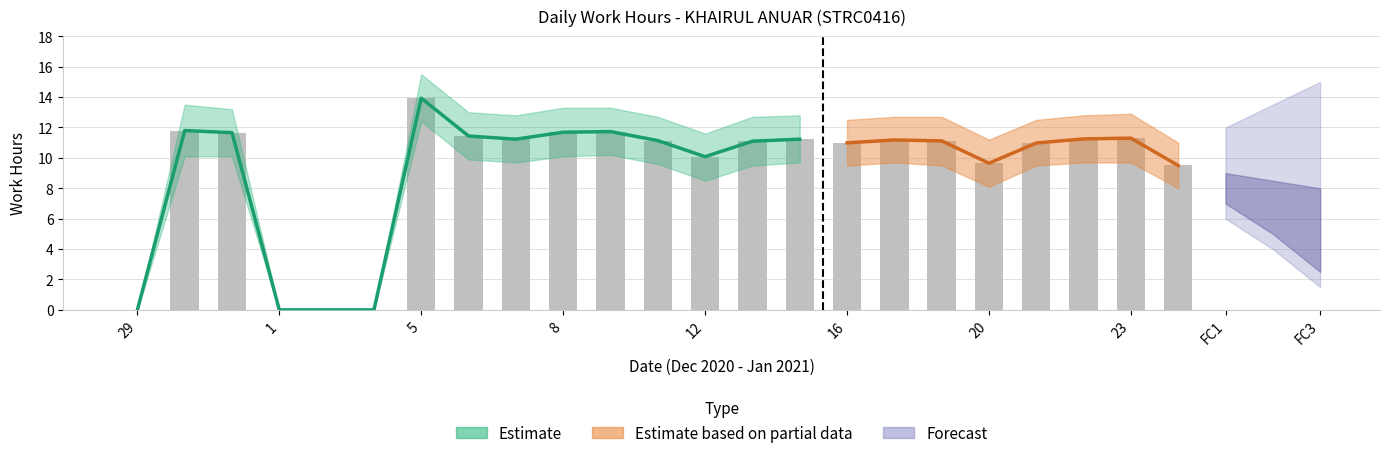

What is the value of the OT_hours bar at the 17th from the left?

11.2